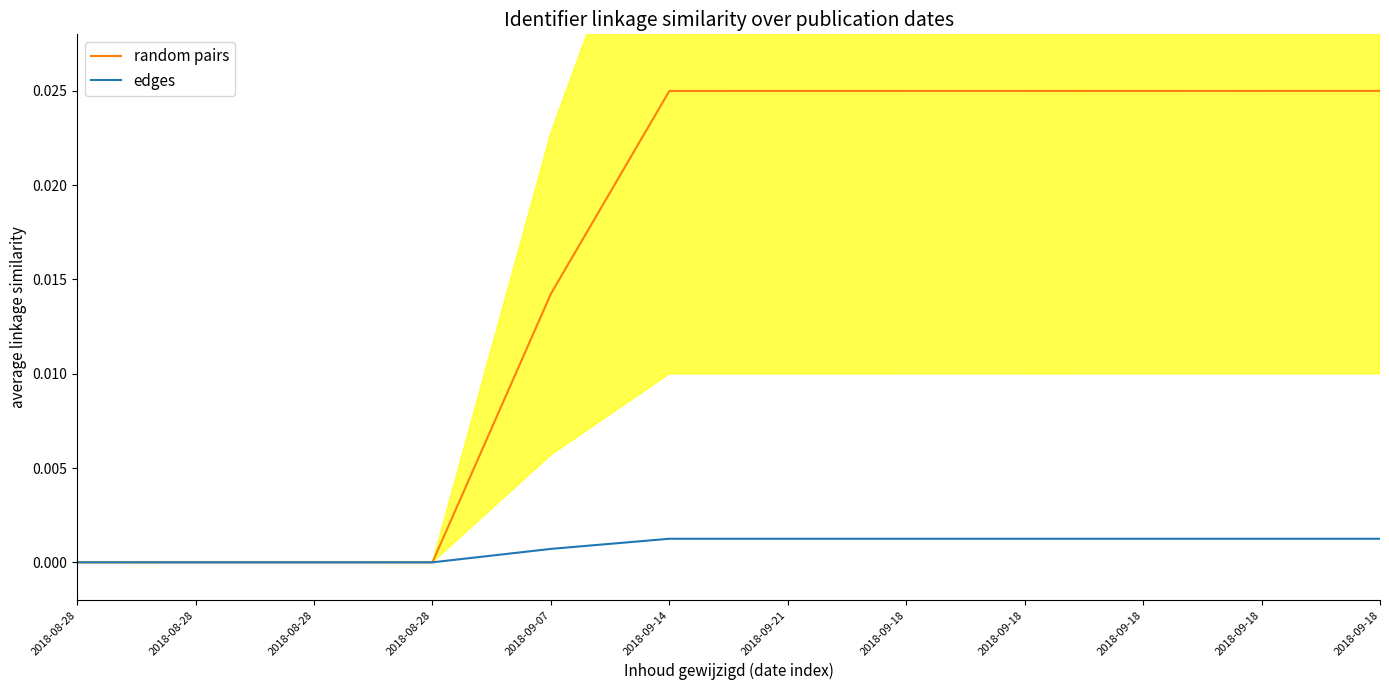

True or false: random pairs has more than 2 points higher than both neighbors.

False